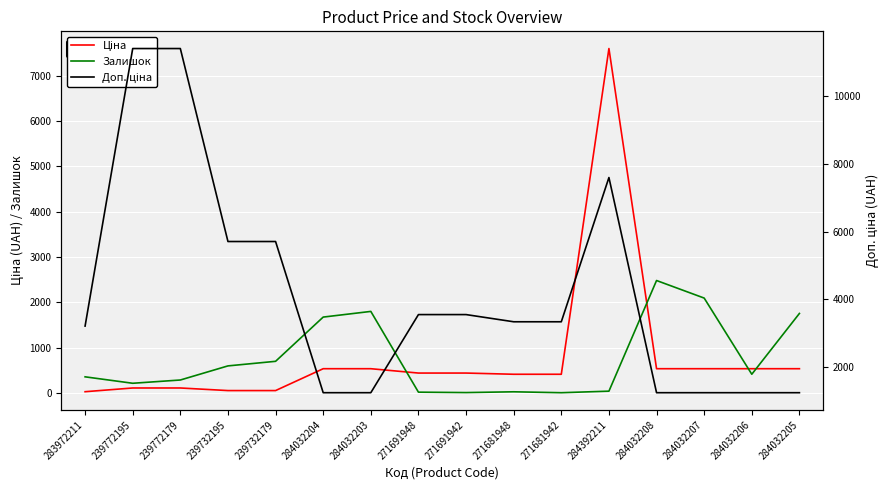

What position from the right is 284032205?

1